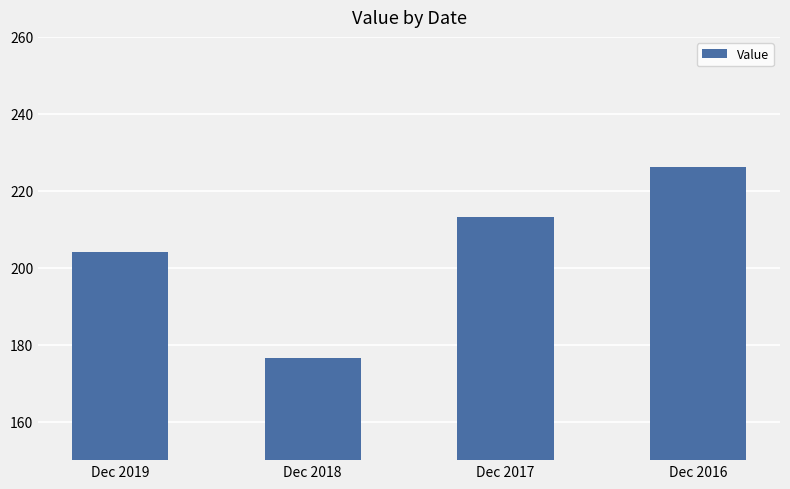

True or false: the data shows 240.8 at Dec 2018.

False